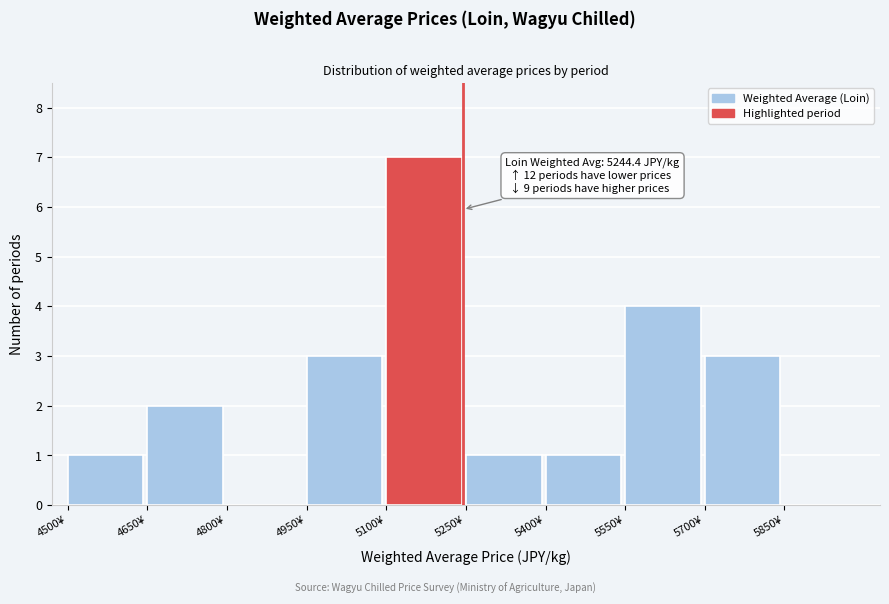

Over which range of the x-axis is the bar tallest?

5100 to 5250